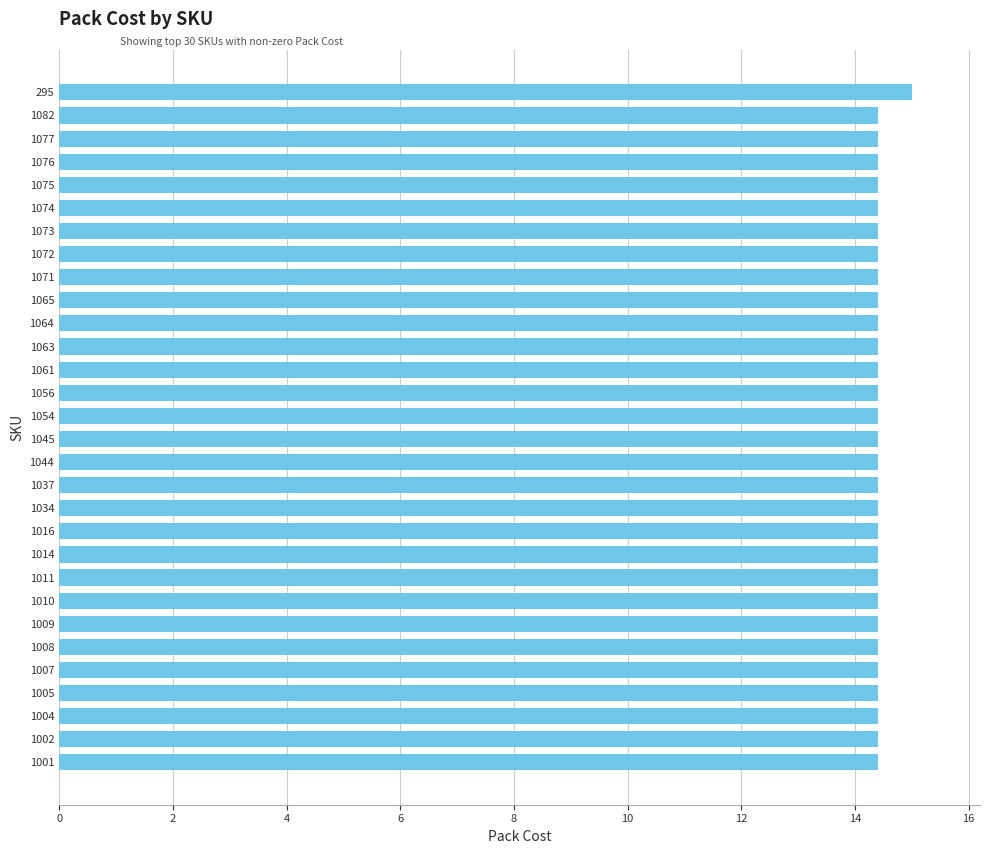

The chart shows a value of 14.4 at 1045. True or false?

True